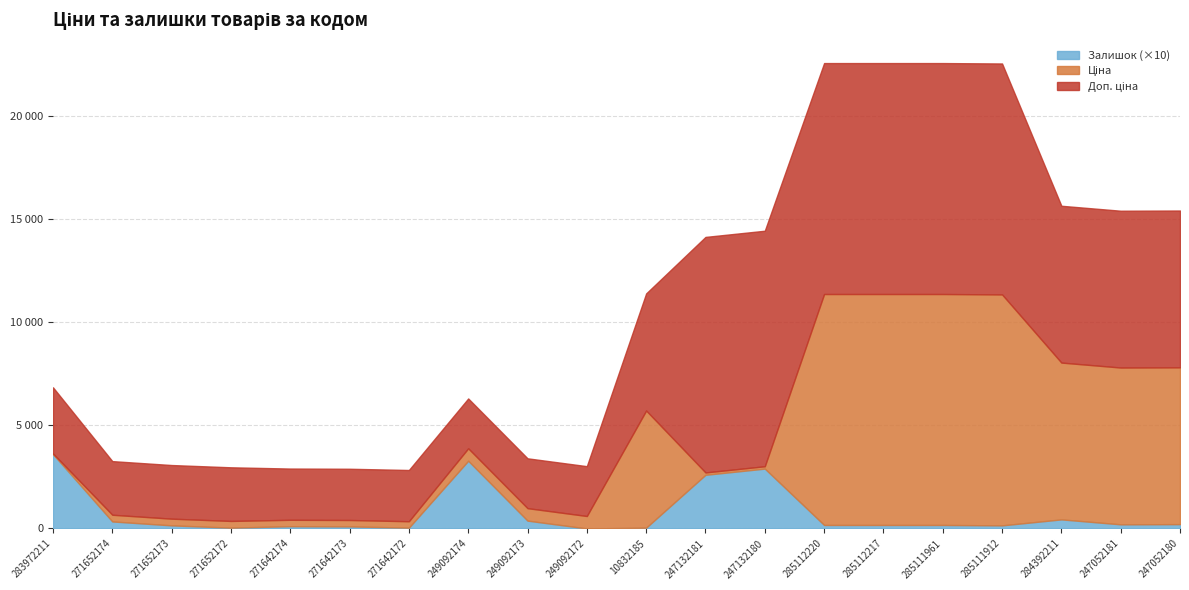

In Залишок, how many points are higher than both neighbors (excluding endpoints)?

4